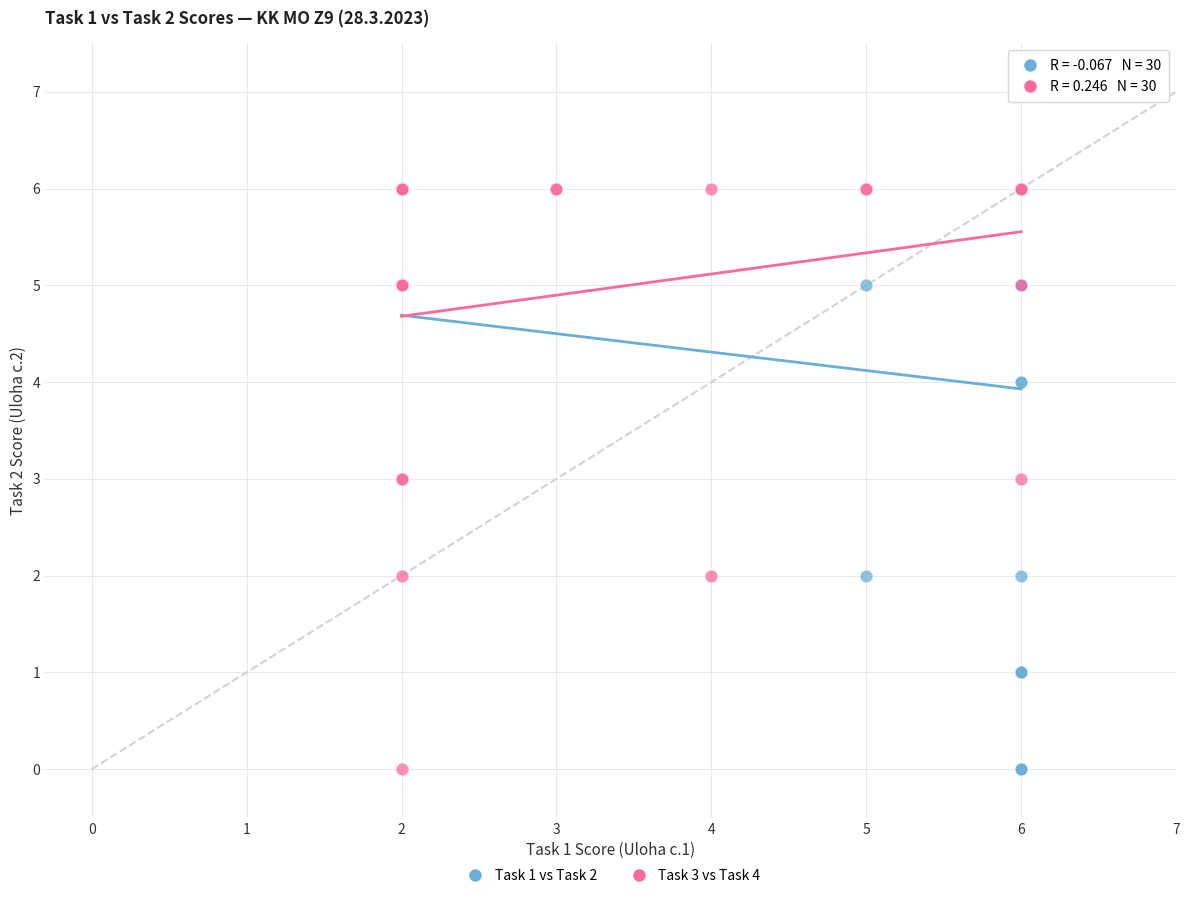

What are all the series names shown in the legend?

Task 1 vs Task 2, Task 3 vs Task 4